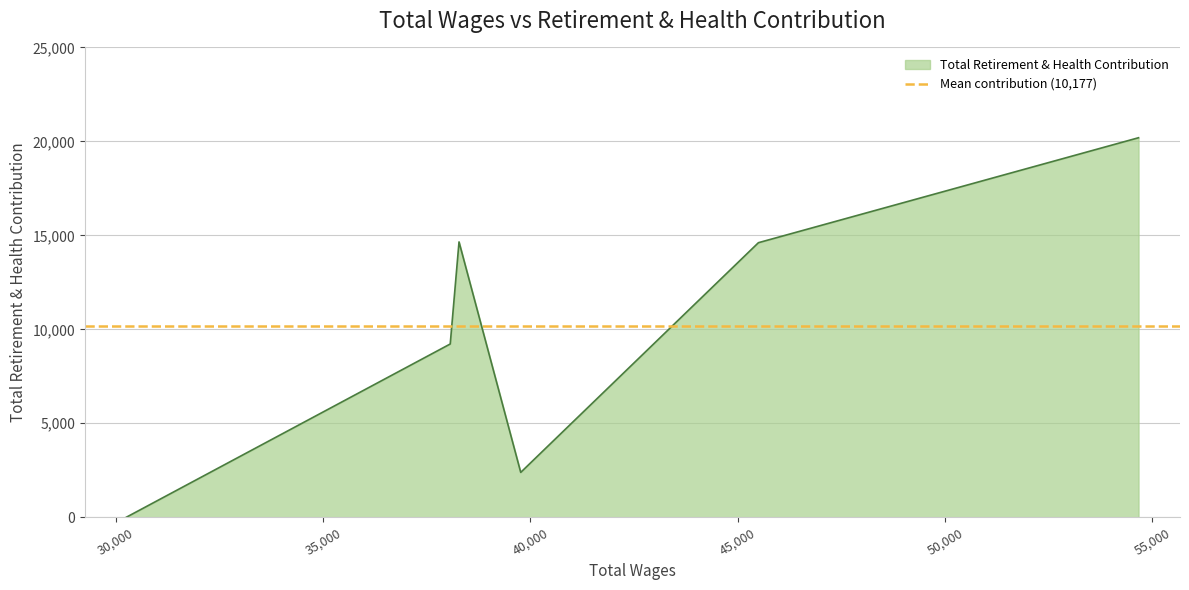

Which has a higher value, 54667 or 45500?

54667